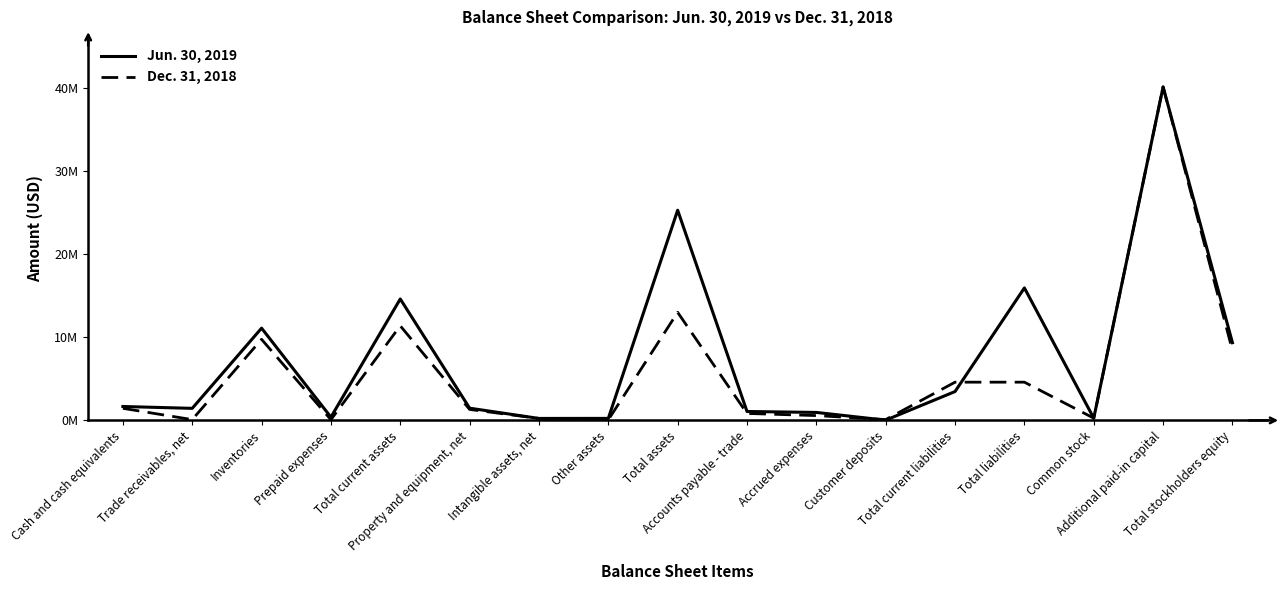

Where is the first local minimum for Jun. 30, 2019?

Trade receivables, net